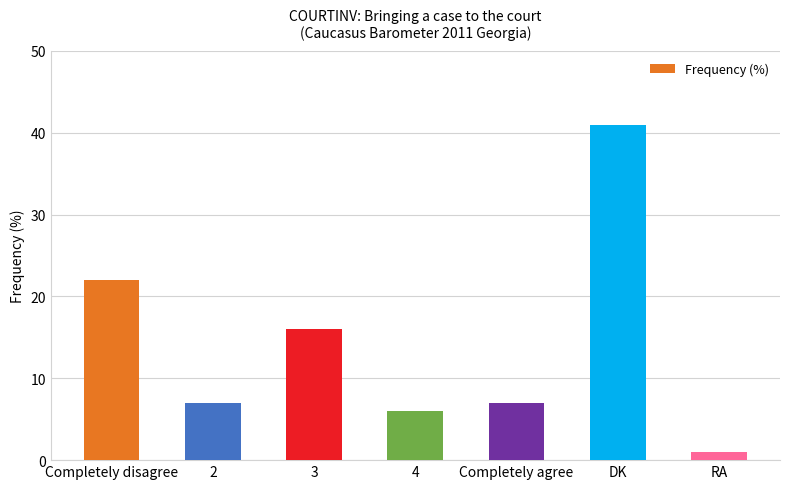

What is the change in value from DK to RA?

-40